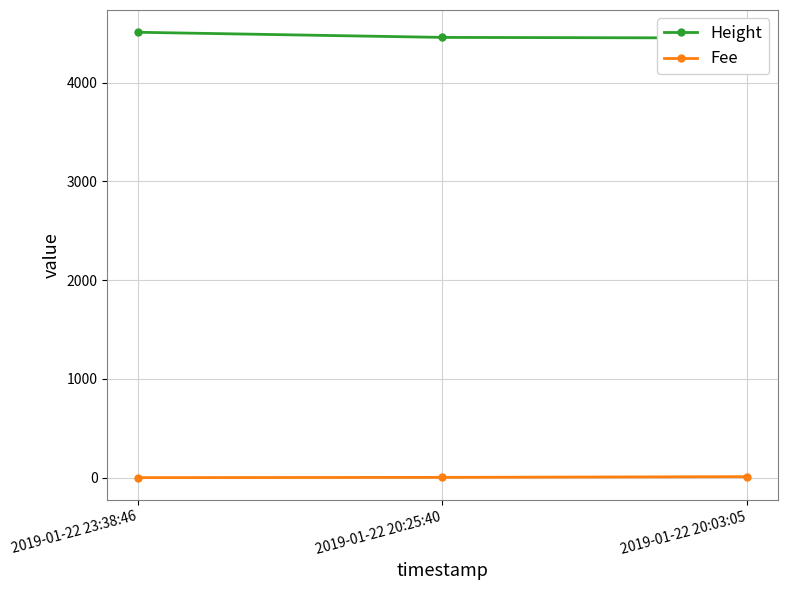

What is the difference between the maximum and minimum values in the Fee series?

9.7